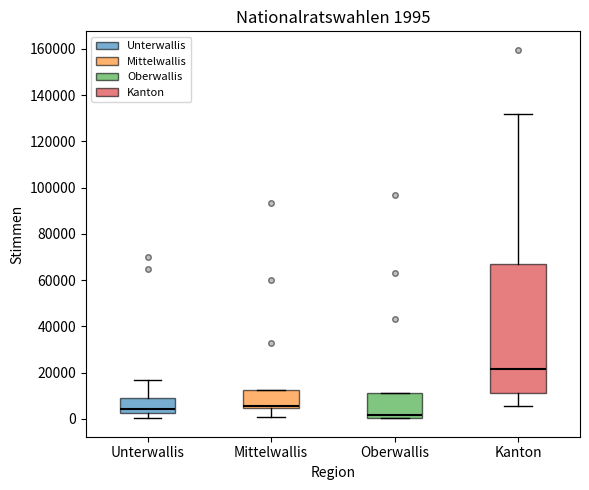

Comparing the boxes themselves (not the whiskers), which one is the tallest?

Kanton